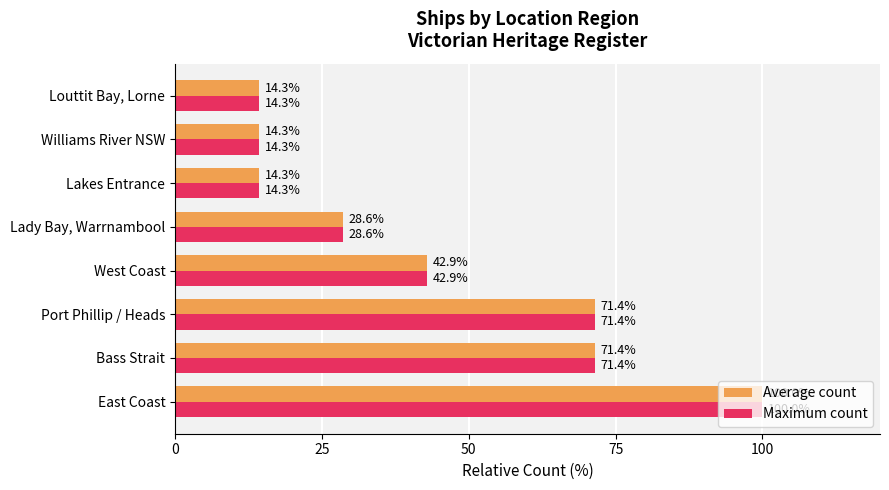

How many data points does each series have?

8